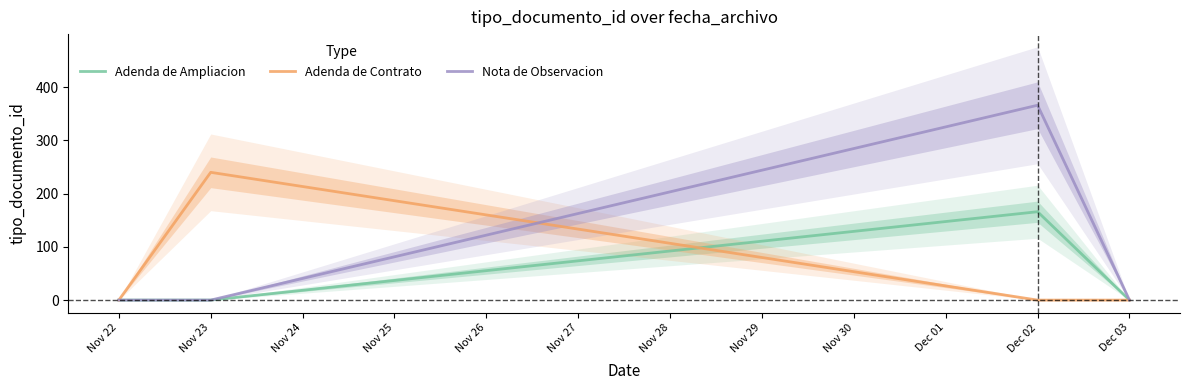

True or false: Adenda de Contrato has a value of 327 at Nov 23.

False